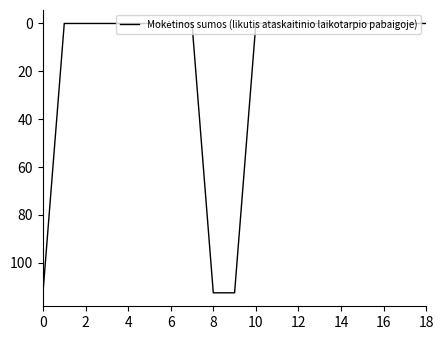

The value at 8 is 112.5. True or false?

True